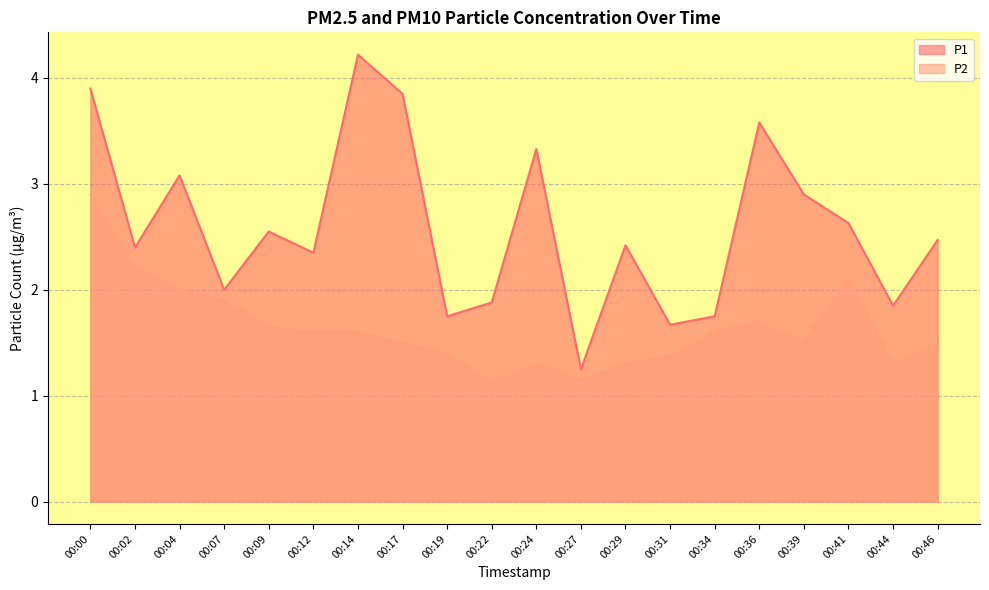

List the series in order of their overall mean, lowest first.

P2, P1